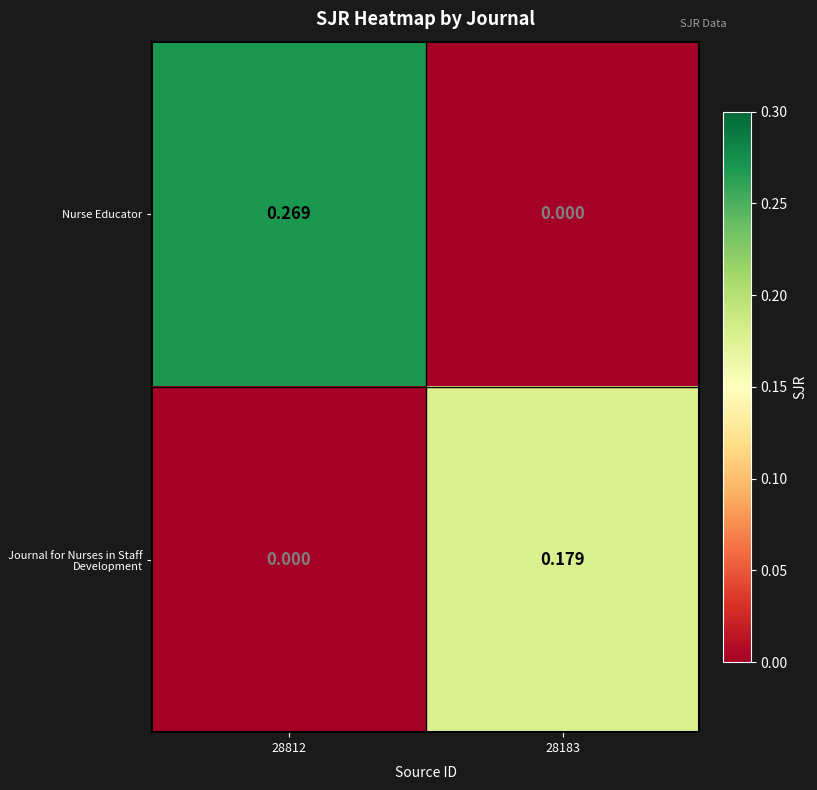

Which series has the widest spread of values?

Nurse Educator